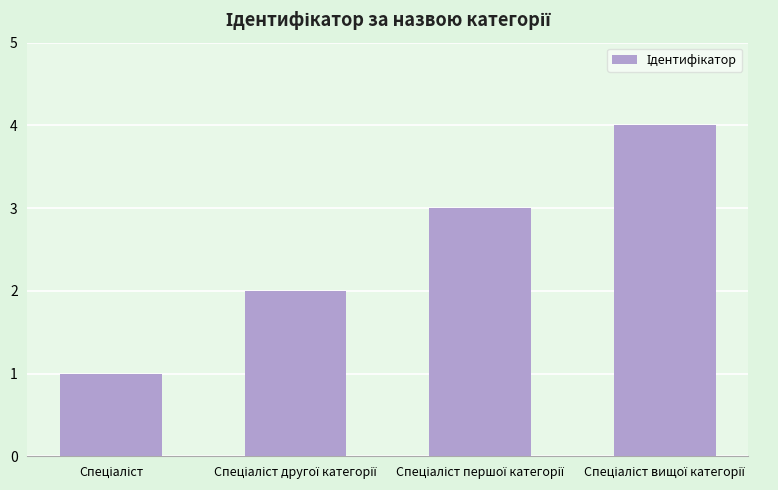

What is the greatest value displayed?

4